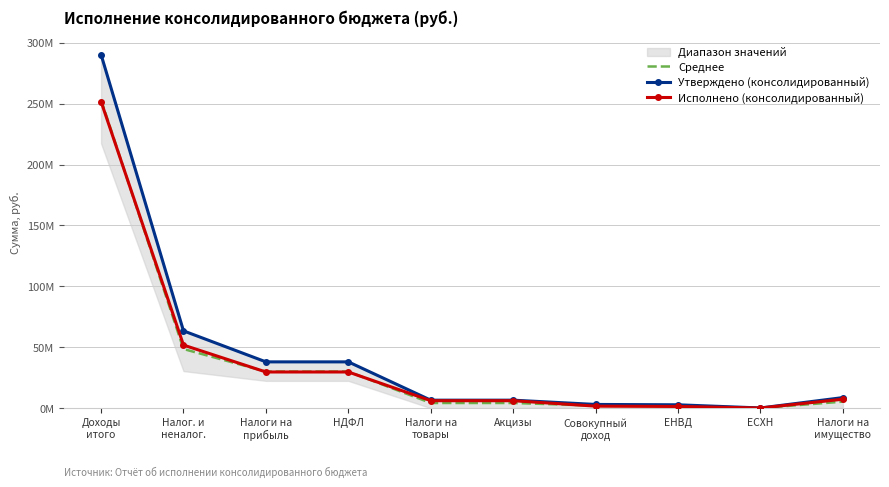

Is it true that Исполнено (консолидированный) equals 166240675.1 at Доходы
итого?

False